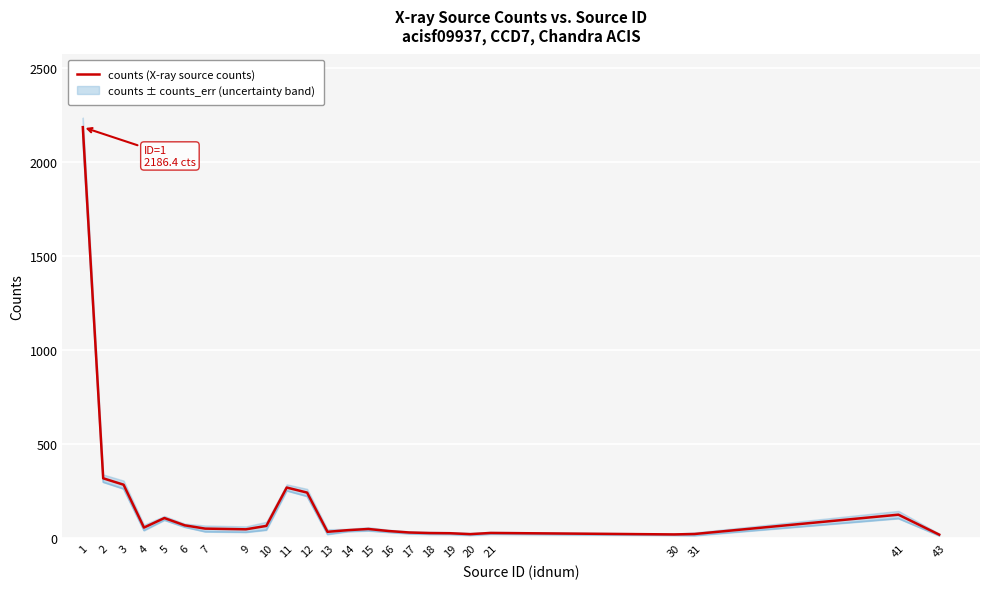

Reading left to right, what are all the values shown in this chart?

1=2186.4	2=318.5	3=284.6	4=56.6	5=107.3	6=68.5	7=51.0	9=47.3	10=65.4	11=269.4	12=242.6	13=34.0	14=42.8	15=49.0	16=38.2	17=30.4	18=27.5	19=26.5	20=21.7	21=27.9	30=20.1	31=22.3	41=125.1	43=18.9